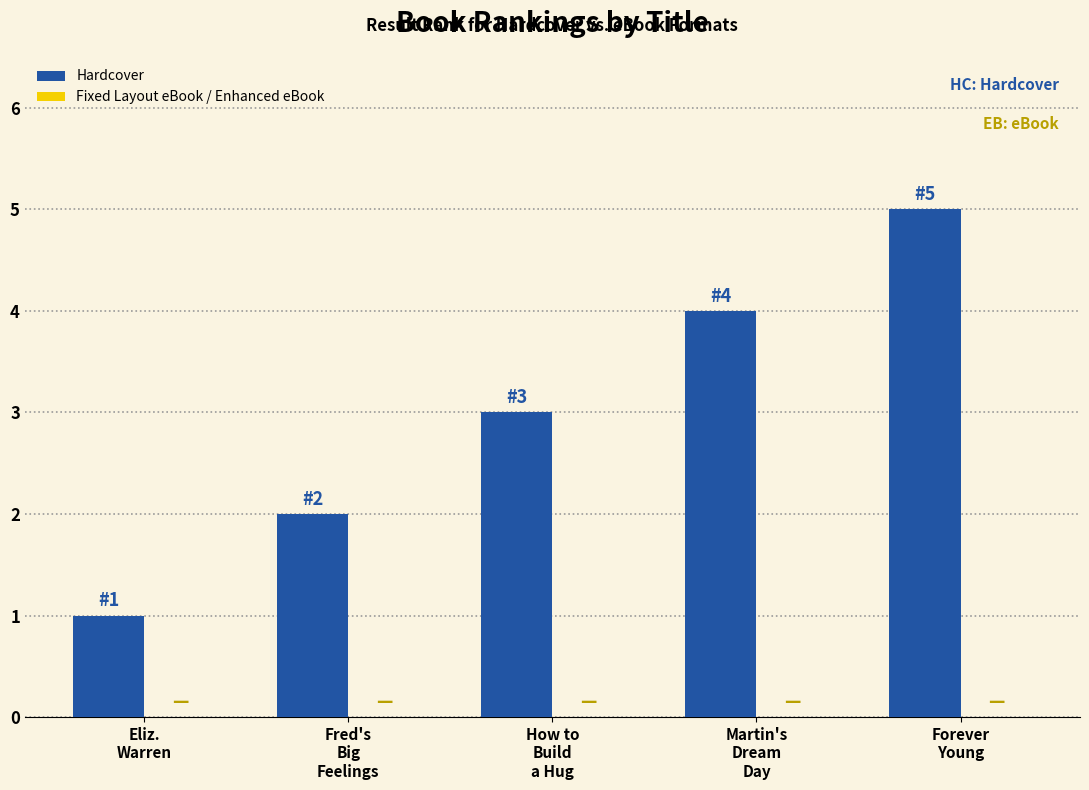

What is the greatest value displayed?

5